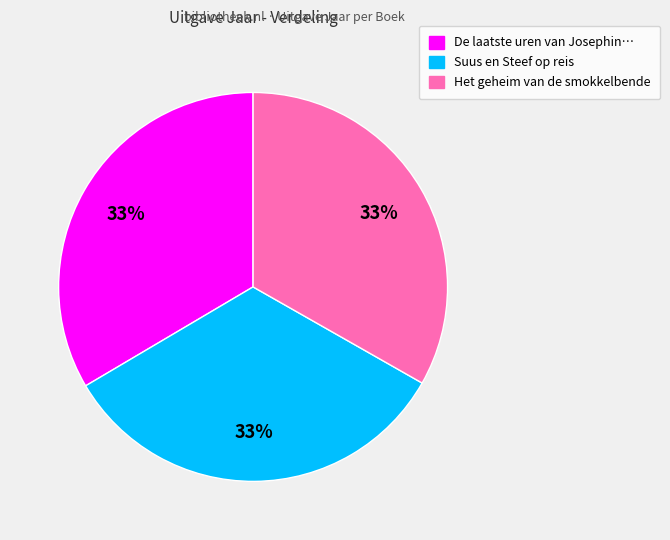

To the nearest percent, what is the average slice percentage?

33%